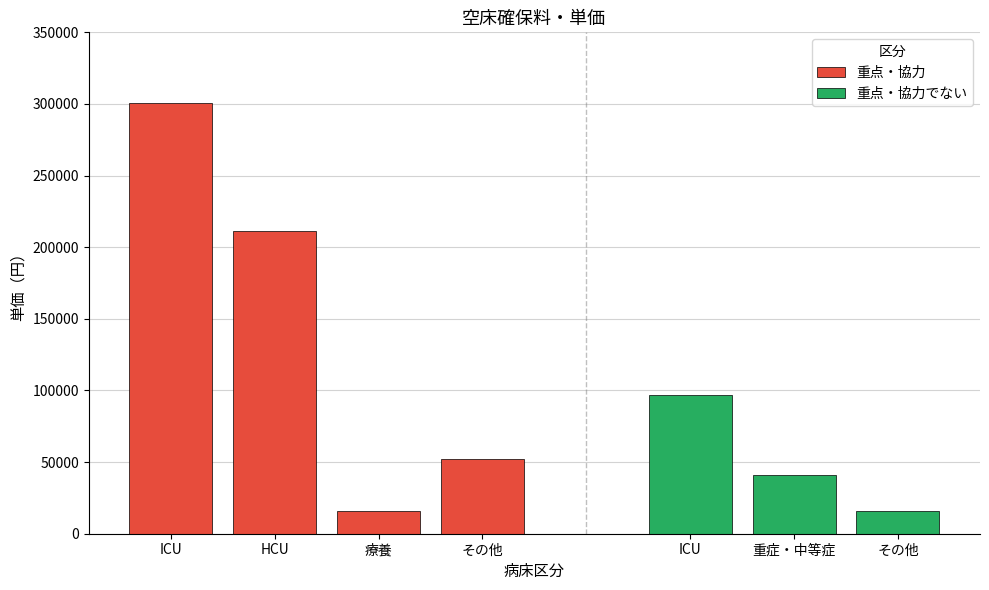

Which category has the highest value across all series?

ICU